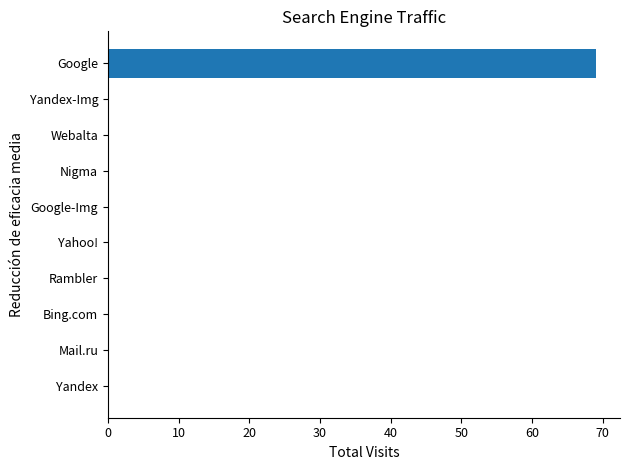

What is the sum of all values?

69